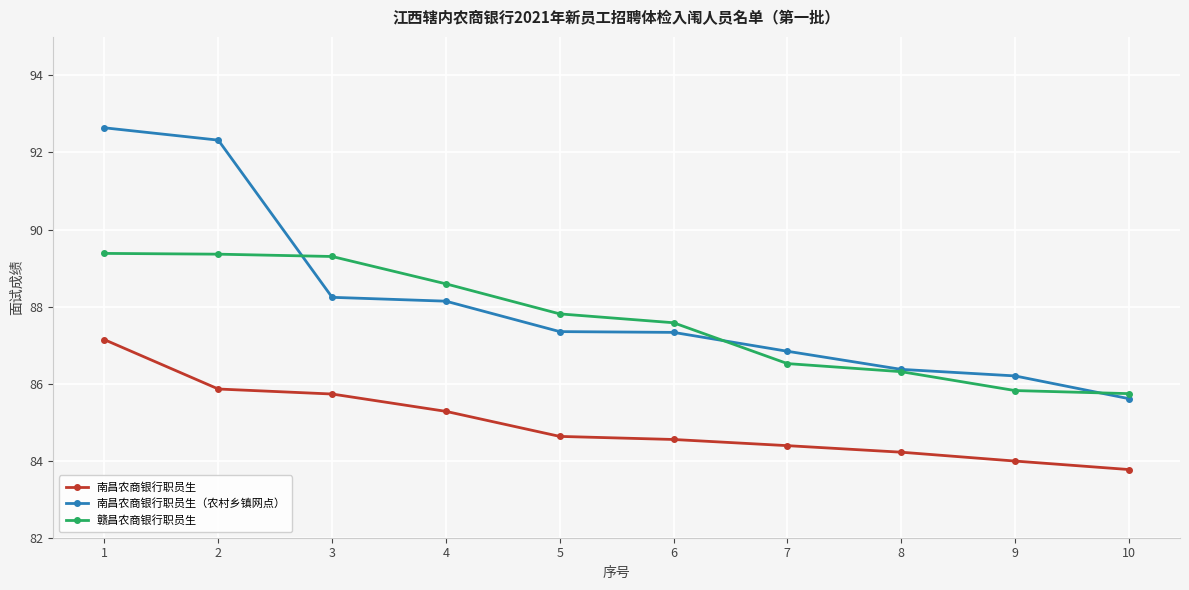

How many data points in 南昌农商银行职员生（农村乡镇网点） are less than 87?

4